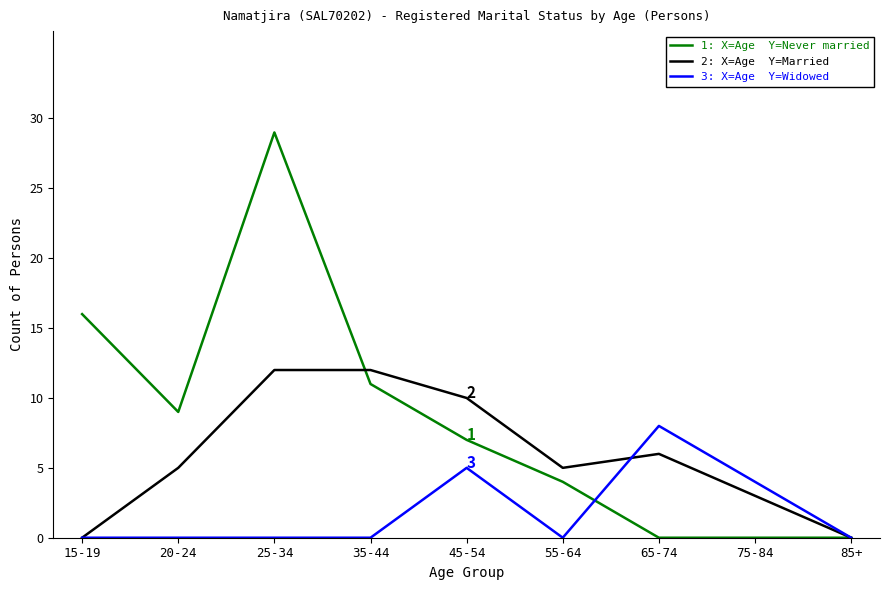

What is the spread (max minus min) of values at 20-24?

9